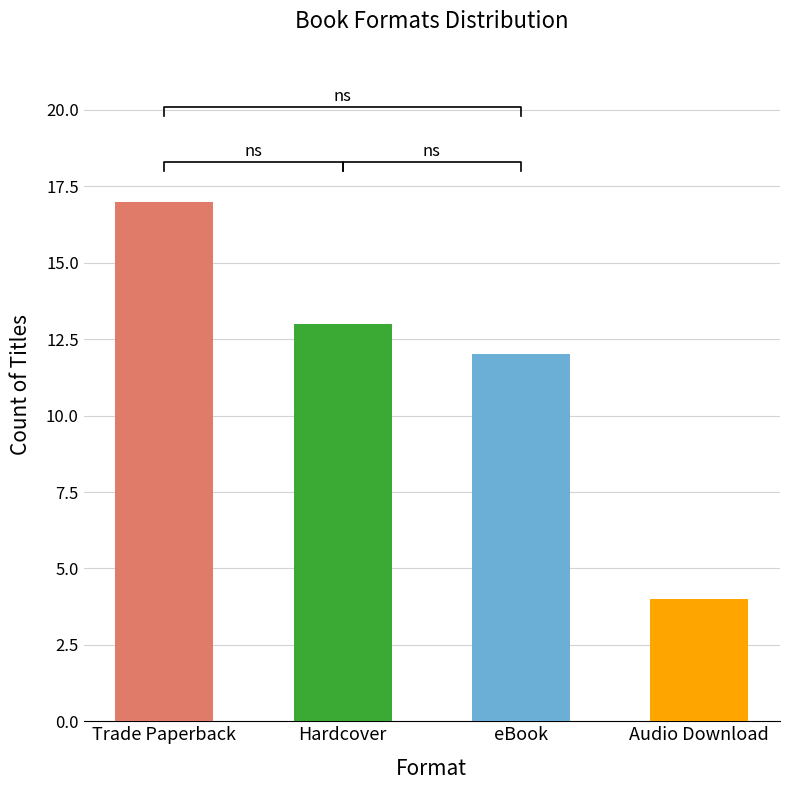

List the labels in order of value, smallest first.

Audio Download, eBook, Hardcover, Trade Paperback